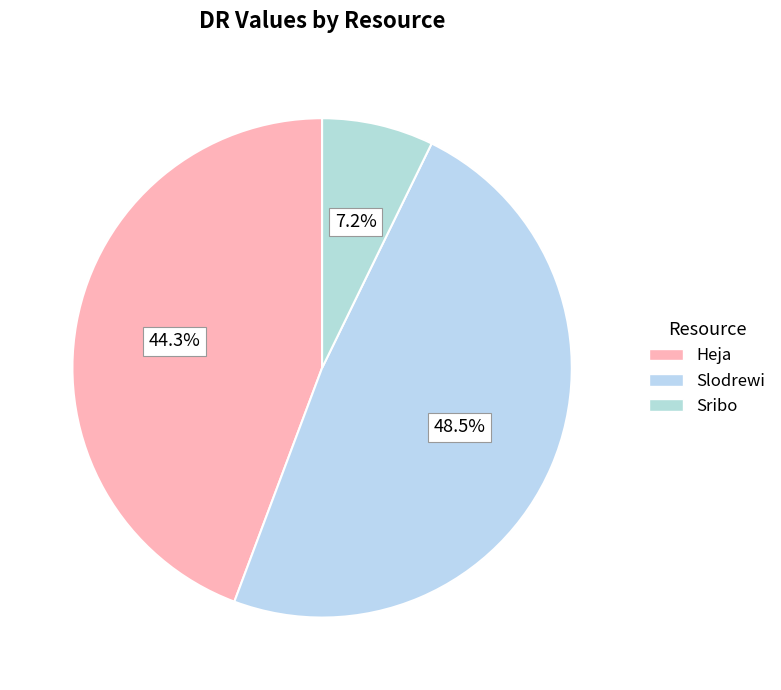

How many slices are in this pie chart?

3